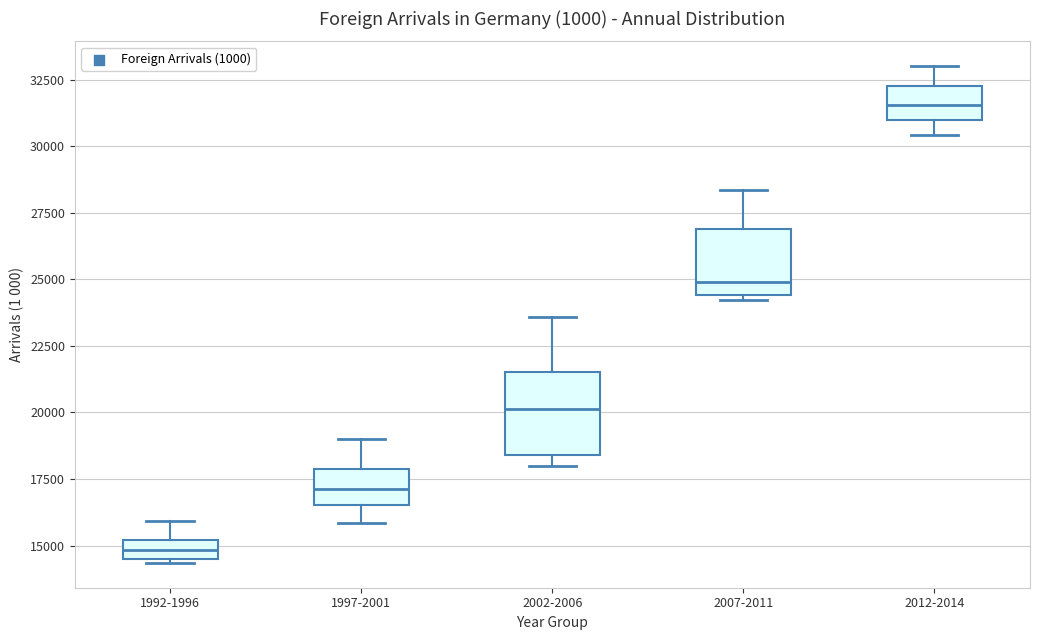

Which box has the lowest median line?

1992-1996